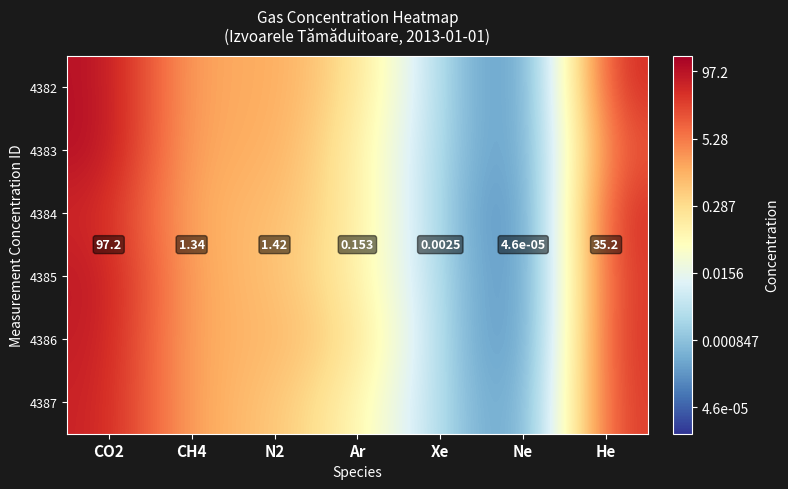

Rank the series by their maximum value, from lowest to highest.

4384, 4387, 4386, 4385, 4382, 4383